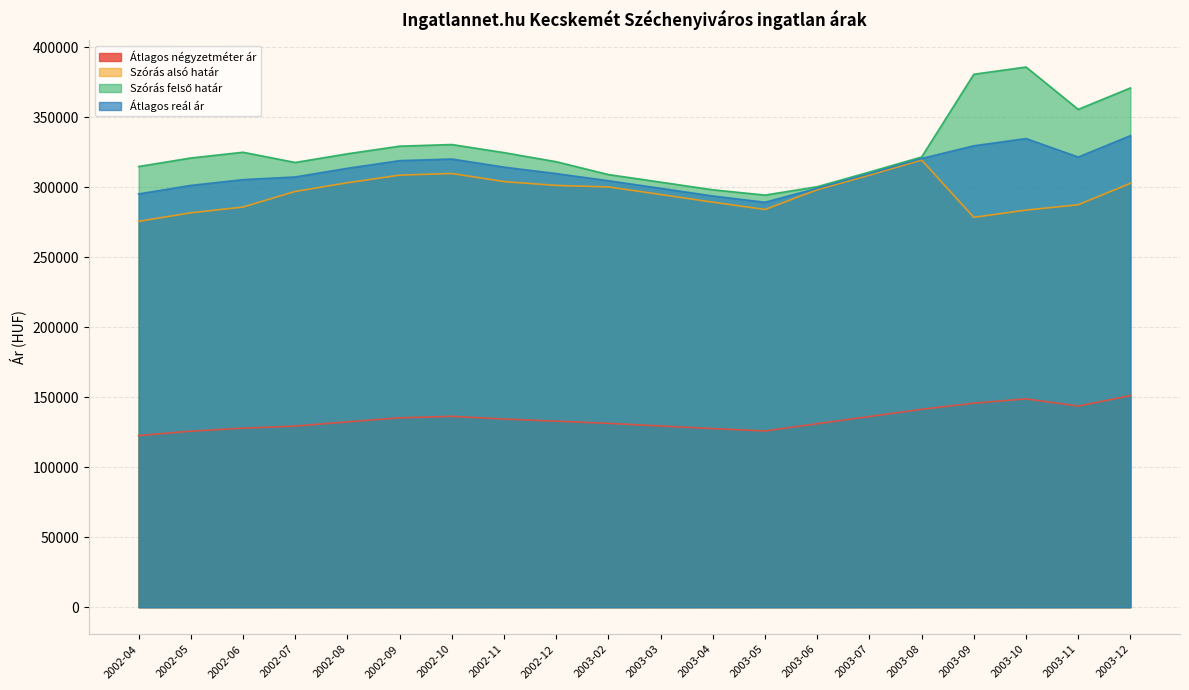

What is the value of the Szórás alsó határ point at the 12th from the left?

289445